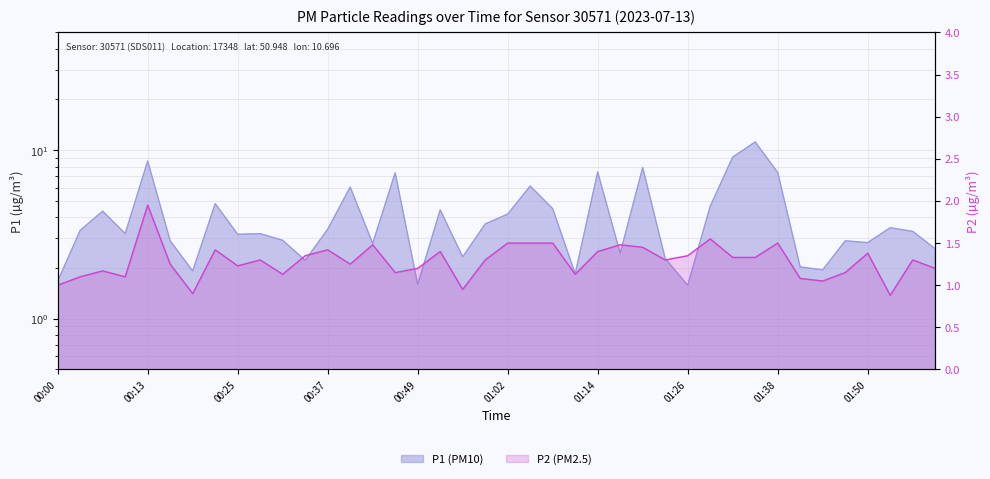

Rank the series by their average value, from highest to lowest.

P1, P2